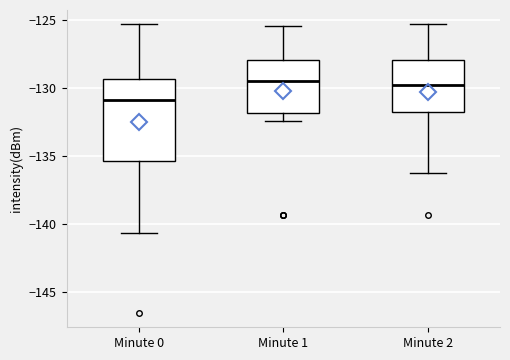

Where is the upper edge of the box for Minute 2 on the y-axis? The values are not printed on the chart, so give them approximately, as read against the axis.

-128.0